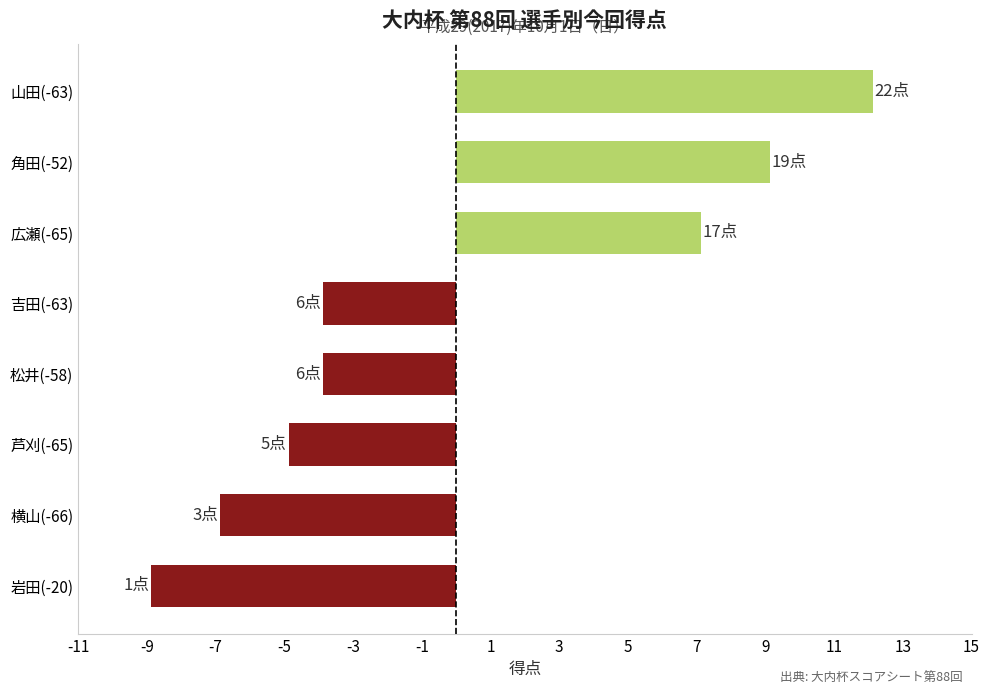

Are the bars grouped side by side (vs. stacked)?

No